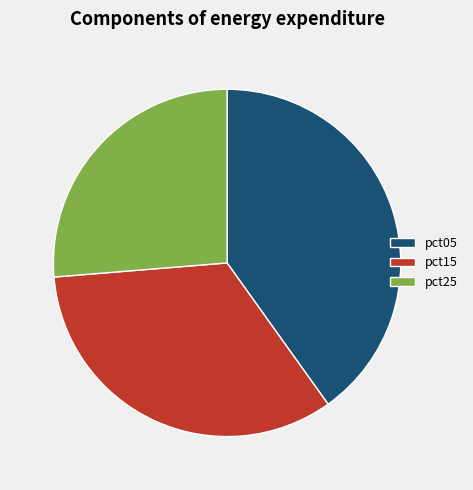

How many slices are in this pie chart?

3